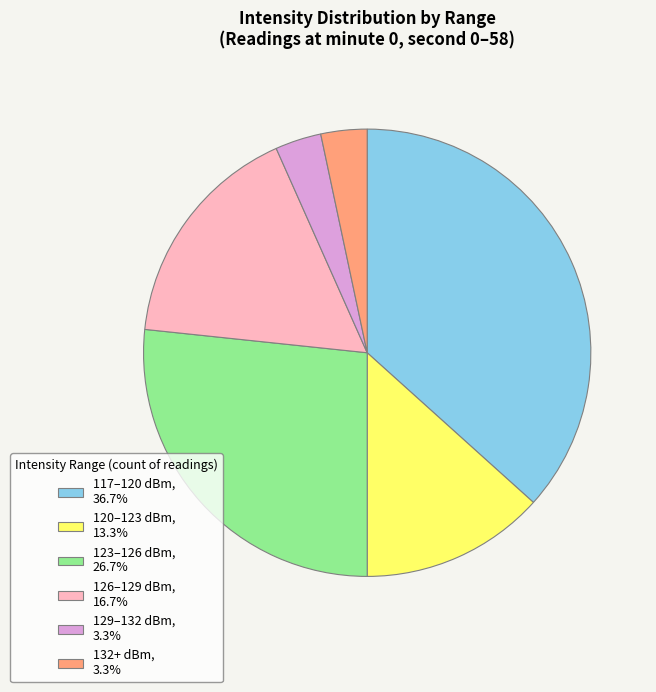

Approximately how many times larger is the value at 123–126 dBm, 26.7% compared to 126–129 dBm, 16.7%?

1.6